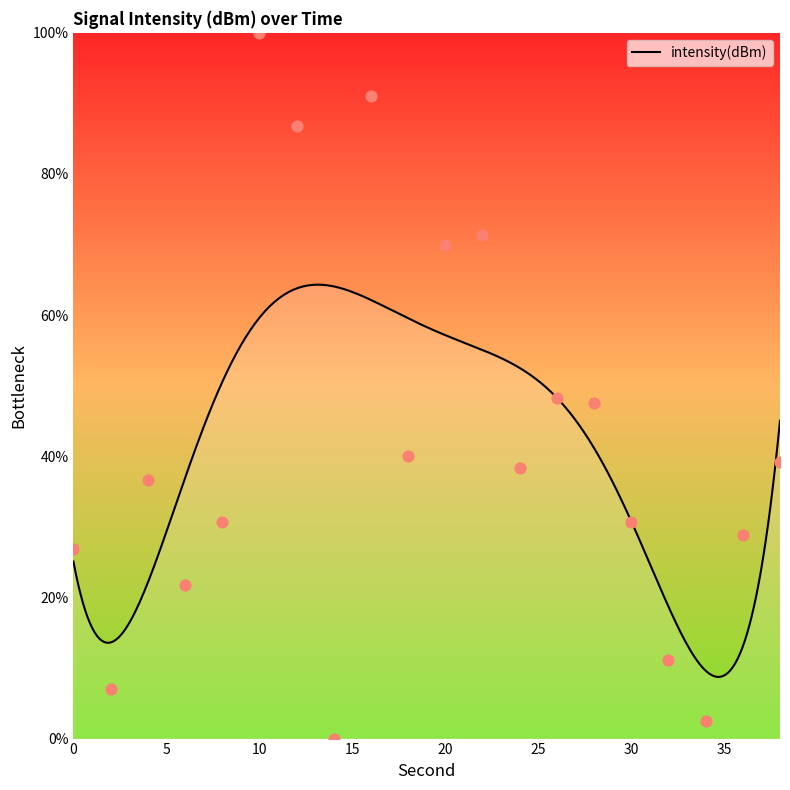

Which has a higher value, 12 or 10?

10